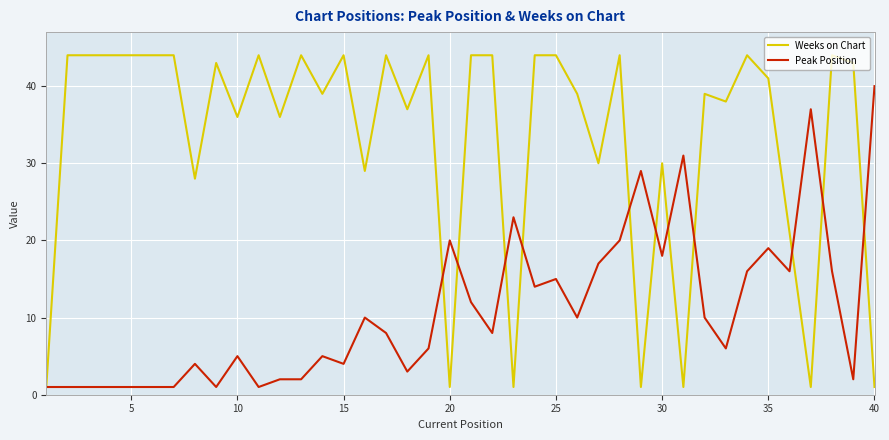

Reading left to right, extract all data points from this chart.

Weeks on Chart: 1	44	44	44	44	44	44	28	43	36	44	36	44	39	44	29	44	37	44	1	44	44	1	44	44	39	30	44	1	30	1	39	38	44	41	21	1	44	43	1
Peak Position: 1	1	1	1	1	1	1	4	1	5	1	2	2	5	4	10	8	3	6	20	12	8	23	14	15	10	17	20	29	18	31	10	6	16	19	16	37	16	2	40